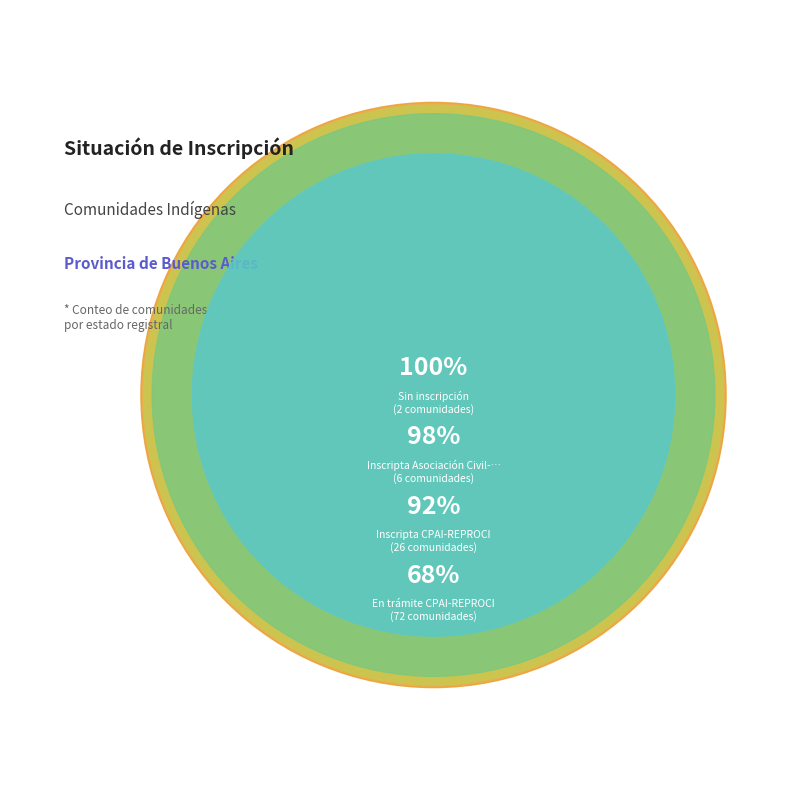

True or false: Inscripta Asociación Civil-DPPJ accounts for 6% of the total.

True